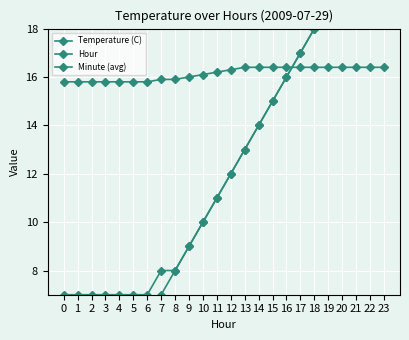

Where does the Minute (avg) series first go above 12?

13